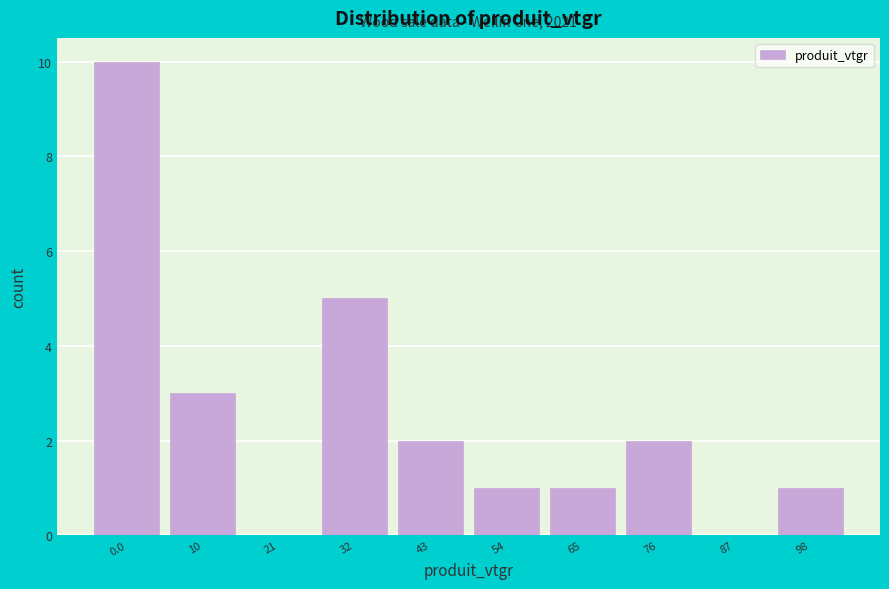

Reading right to left, transcribe all the data shown in this chart.

98=1	87=0	76=2	65=1	54=1	43=2	32=5	21=0	10=3	0.0=10